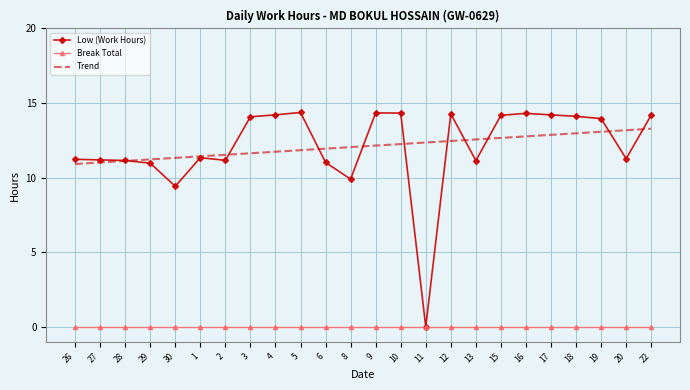

Is it true that Trend equals 3.4 at 15?

False